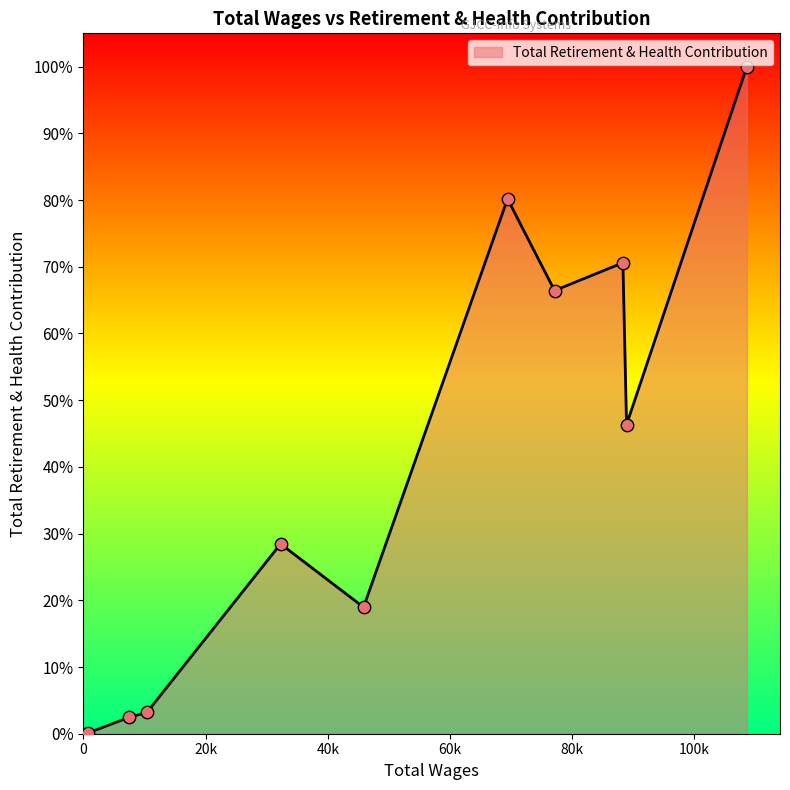

Between 77104.0 and 69414.0, which is larger?

69414.0